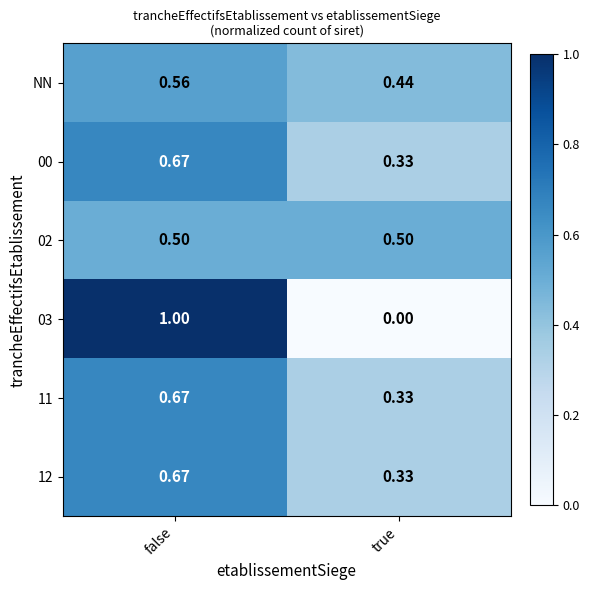

At which label is 03 closest to 0?

true